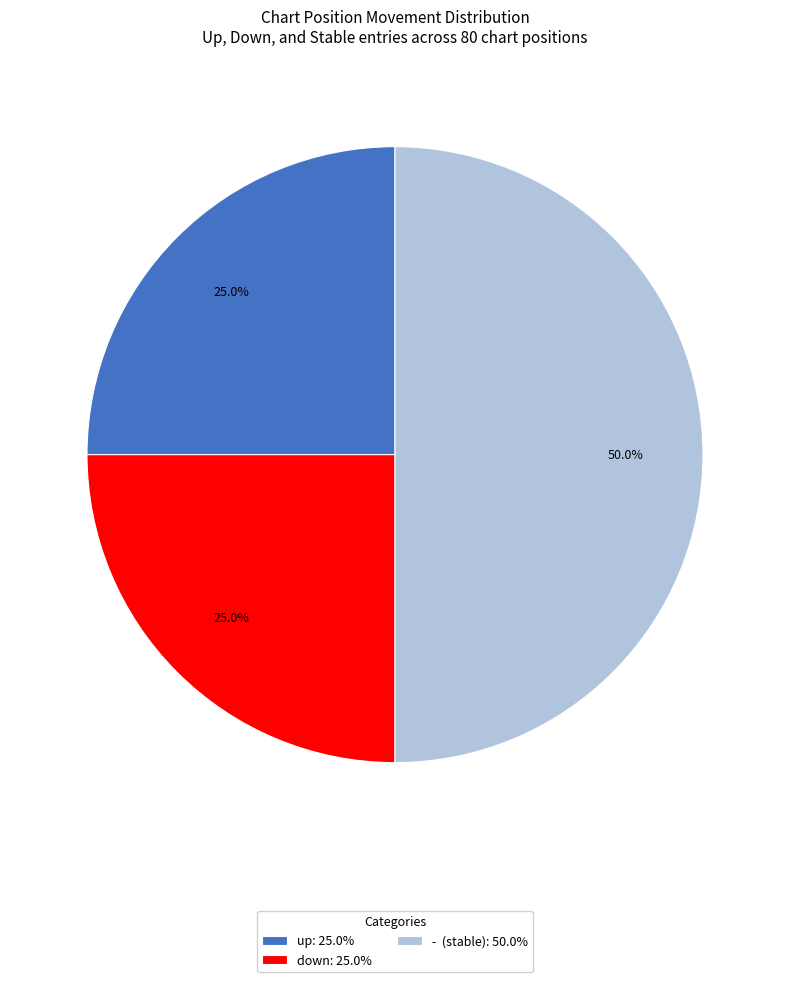

True or false: up accounts for 25% of the total.

True